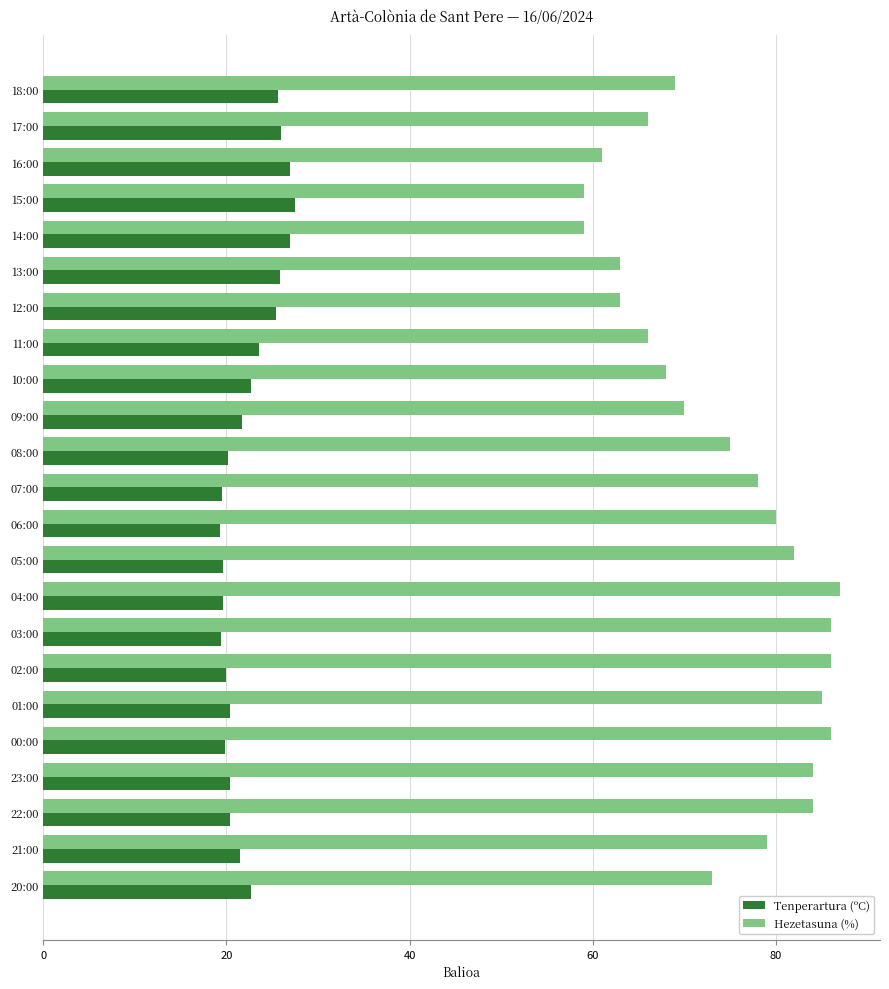

What are all the series names shown in the legend?

Tenperartura (ºC), Hezetasuna (%)